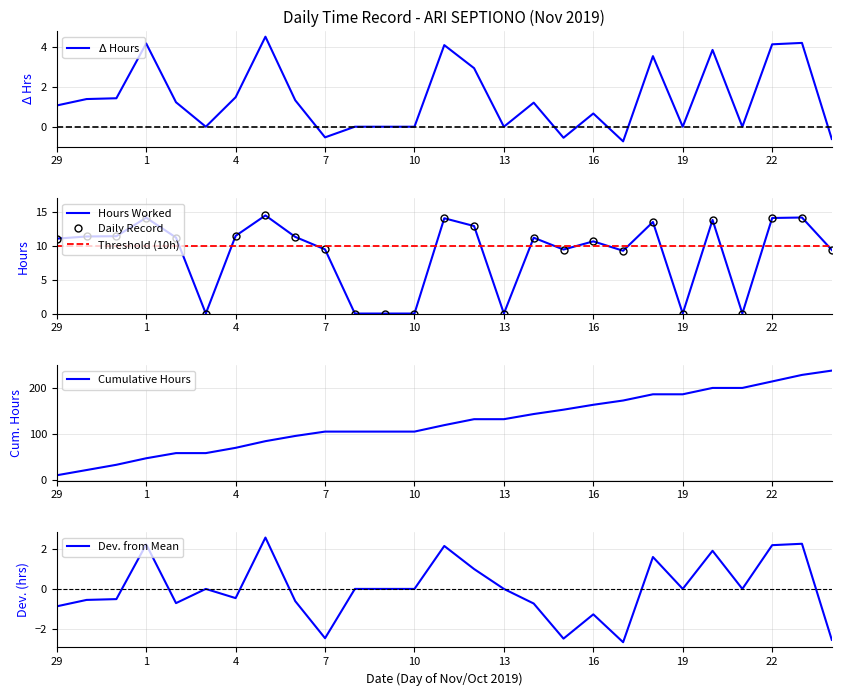

Reading left to right, transcribe all the data shown in this chart.

29=11.1	30=11.4	31=11.4	1=14.2	2=11.2	3=0.0	4=11.5	5=14.5	6=11.3	7=9.5	8=0.0	9=0.0	10=0.0	11=14.1	12=12.9	13=0.0	14=11.2	15=9.4	16=10.7	17=9.3	18=13.5	19=0.0	20=13.8	21=0.0	22=14.1	23=14.2	24=9.4